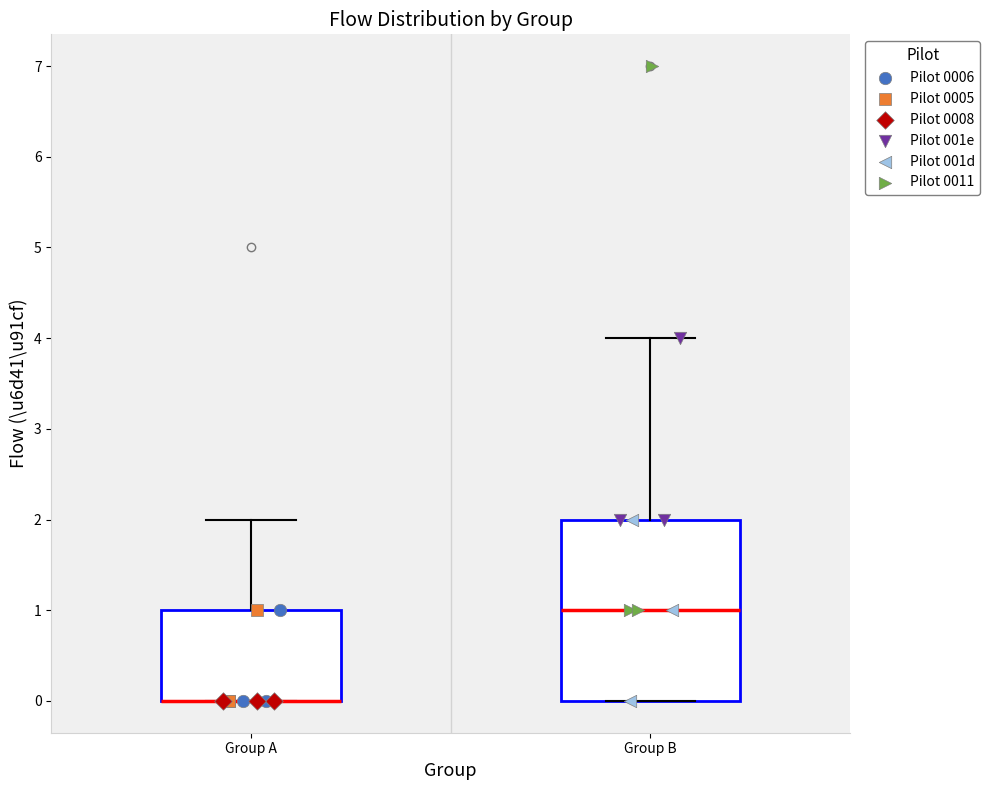

Comparing the boxes themselves (not the whiskers), which one is the tallest?

Group B